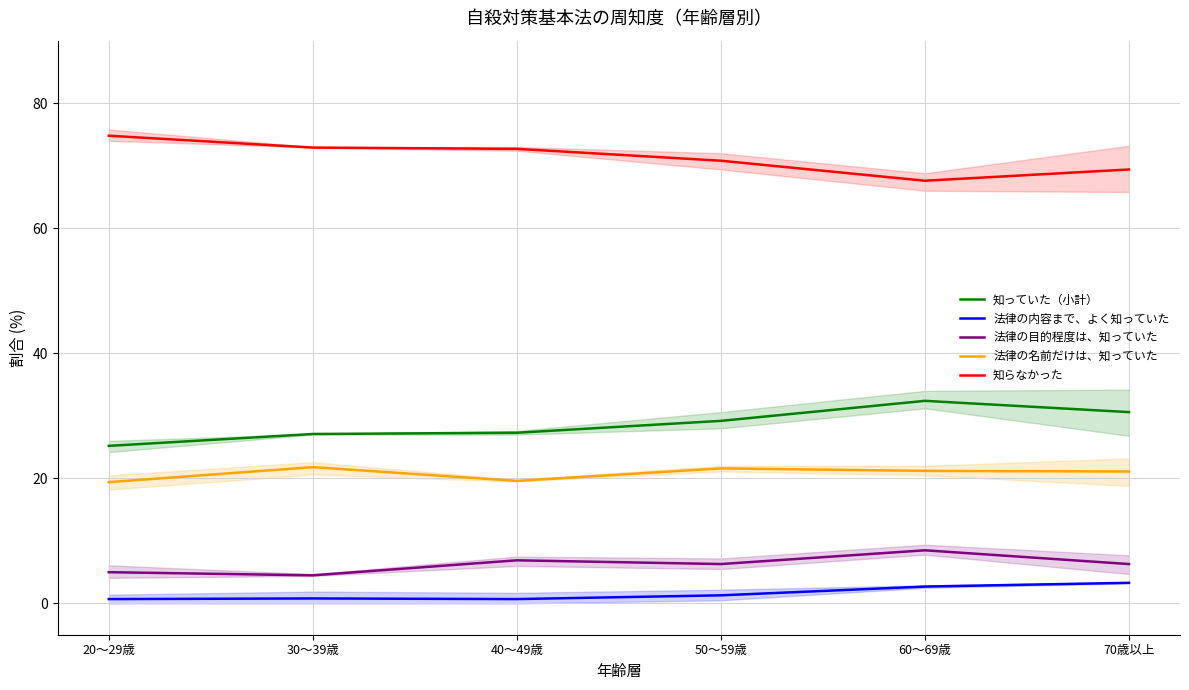

Reading right to left, list all the values displayed in this chart.

知っていた（小計）: 30.6	32.4	29.2	27.3	27.1	25.2
法律の内容まで、よく知っていた: 3.3	2.7	1.3	0.7	0.8	0.7
法律の目的程度は、知っていた: 6.3	8.5	6.3	6.9	4.5	5.0
法律の名前だけは、知っていた: 21.1	21.2	21.6	19.6	21.8	19.4
知らなかった: 69.4	67.6	70.8	72.7	72.9	74.8